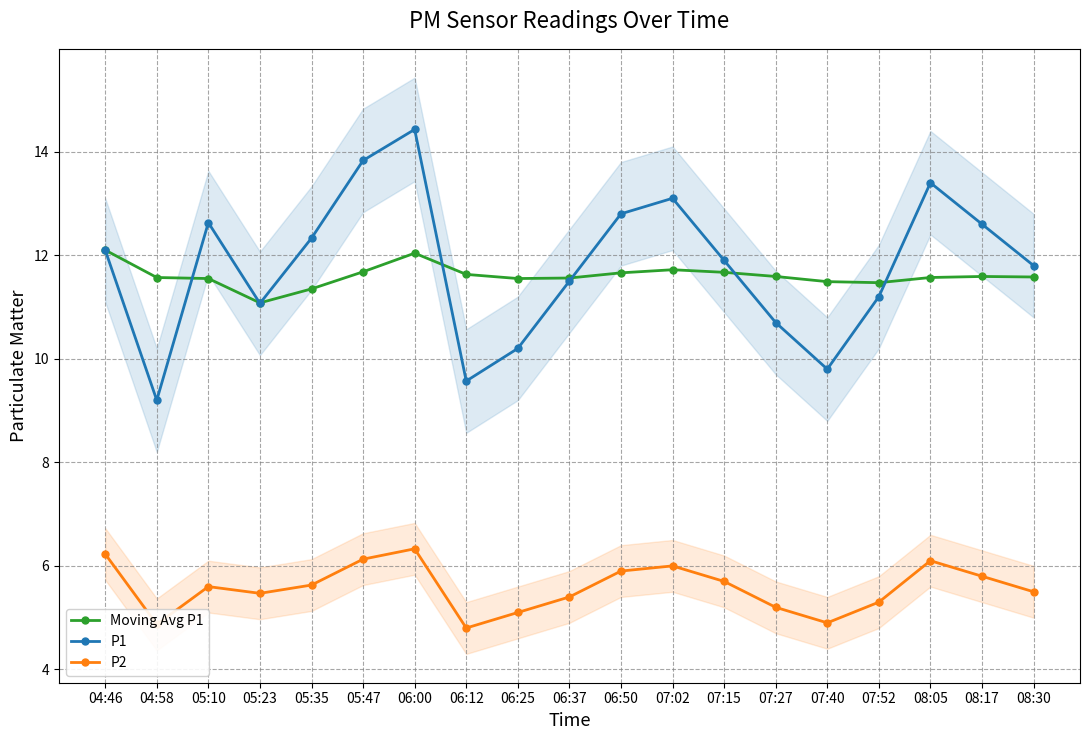

List the series in order of their peak value, lowest first.

P2, Moving Avg P1, P1